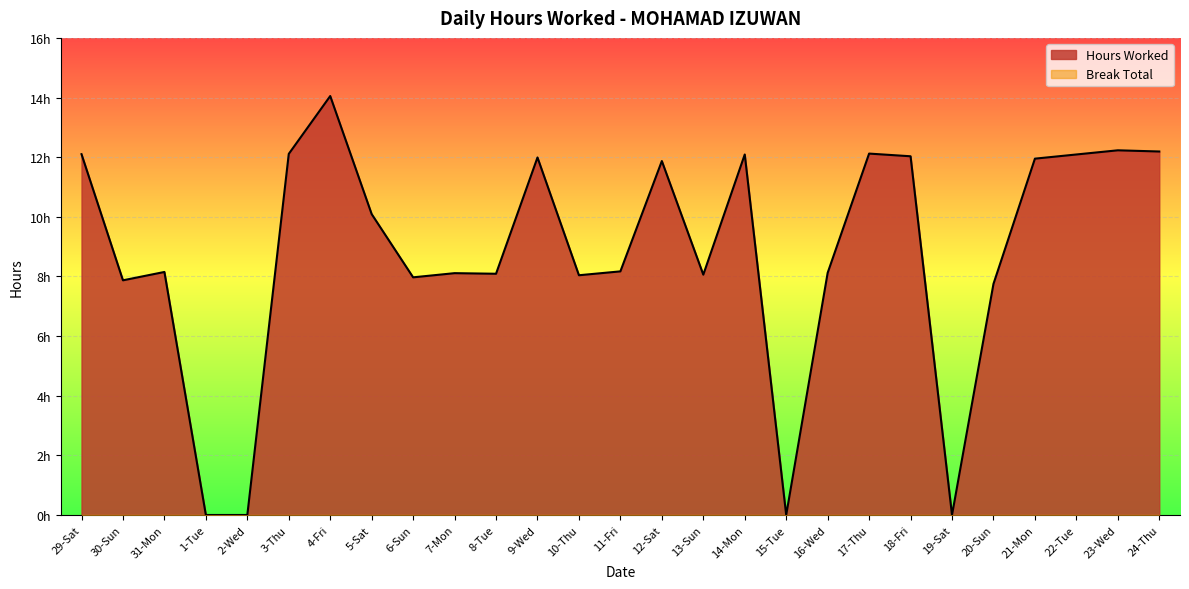

Reading right to left, transcribe all the data shown in this chart.

12.2	12.2	12.1	11.9	7.8	0.0	12.0	12.1	8.1	0.0	12.1	8.1	11.9	8.2	8.0	12.0	8.1	8.1	8.0	10.1	14.1	12.1	0.0	0.0	8.2	7.9	12.1